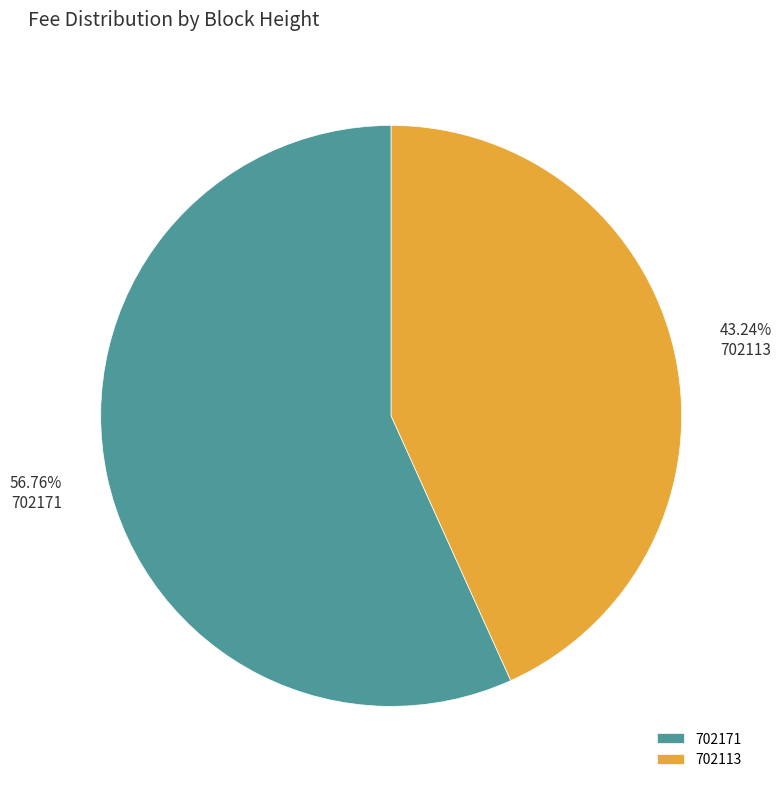

What is the largest slice in the pie chart?

702171